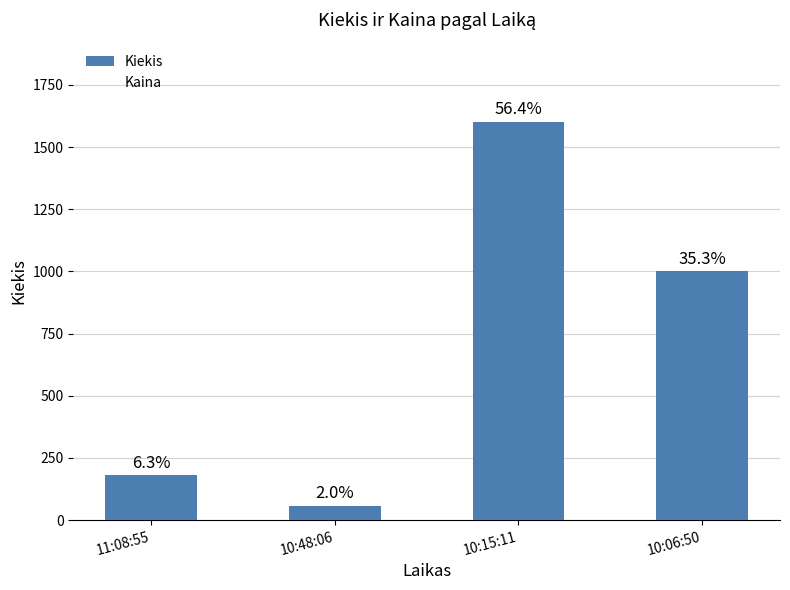

What position from the right is 10:15:11?

2